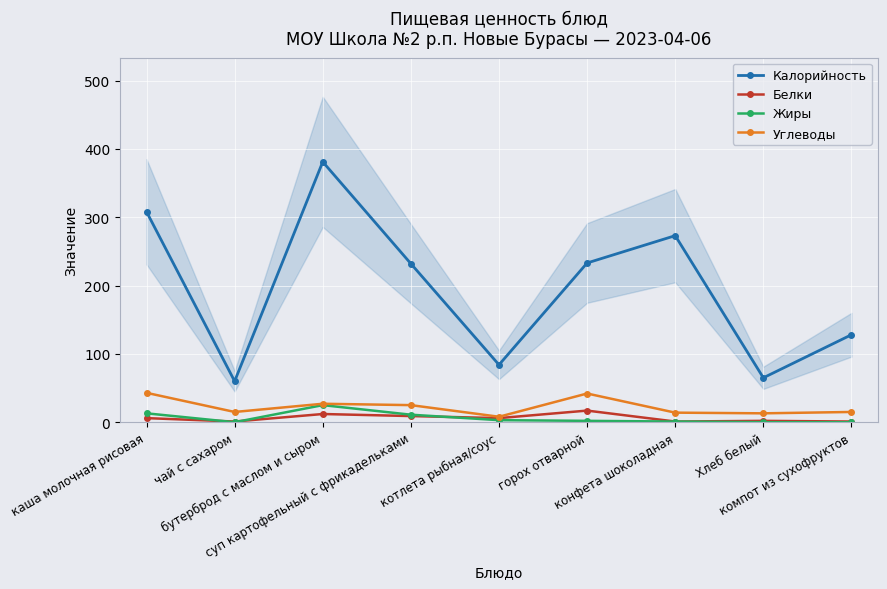

Which series has the widest spread of values?

Калорийность